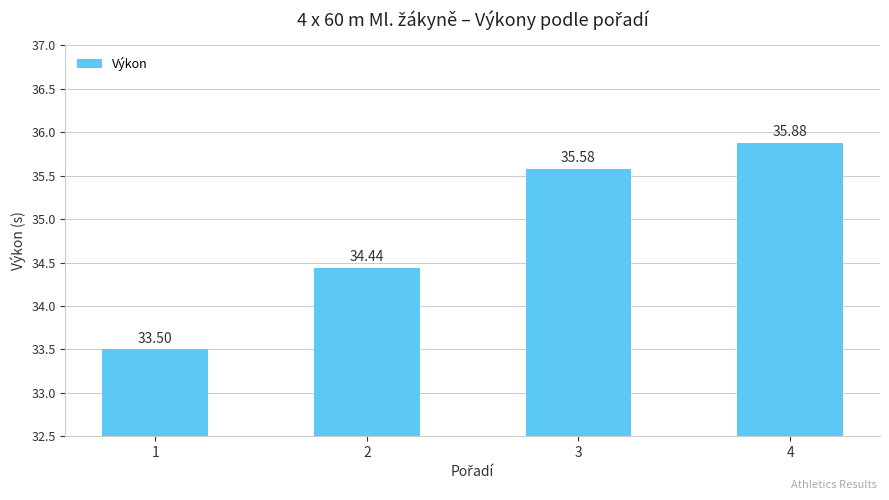

At which label is the value closest to 34?

2